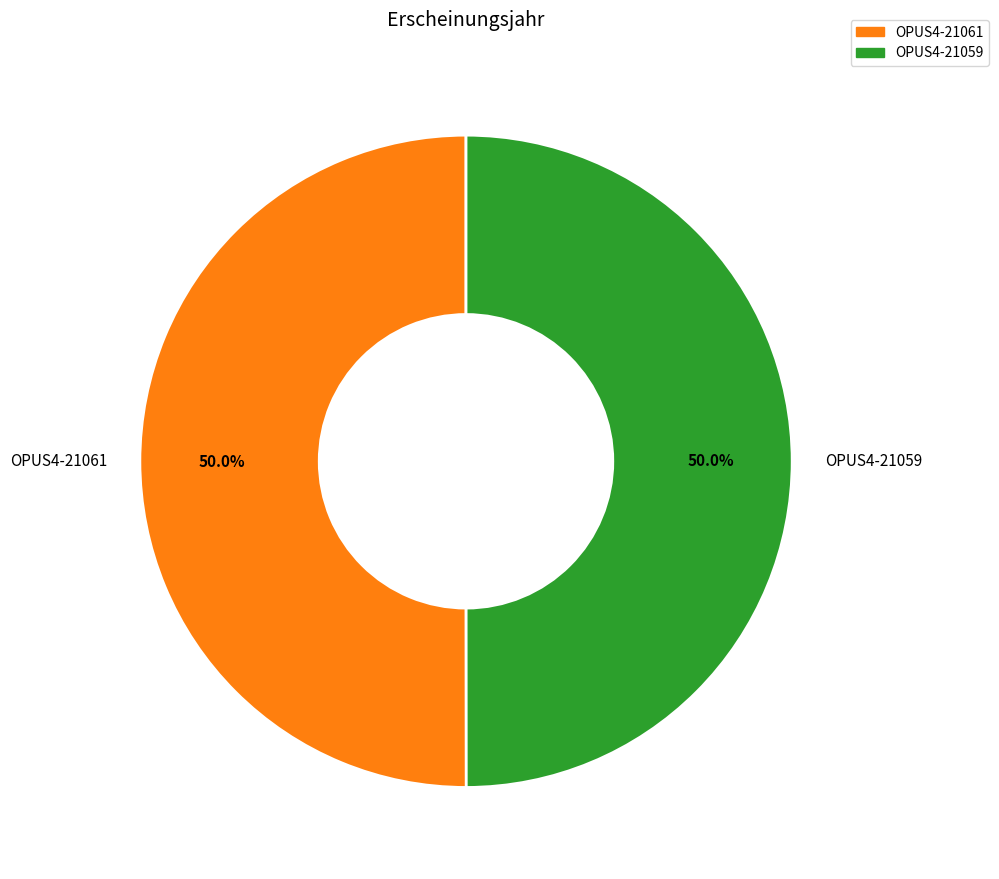

Do OPUS4-21059 and OPUS4-21061 together represent more than half of the pie?

Yes